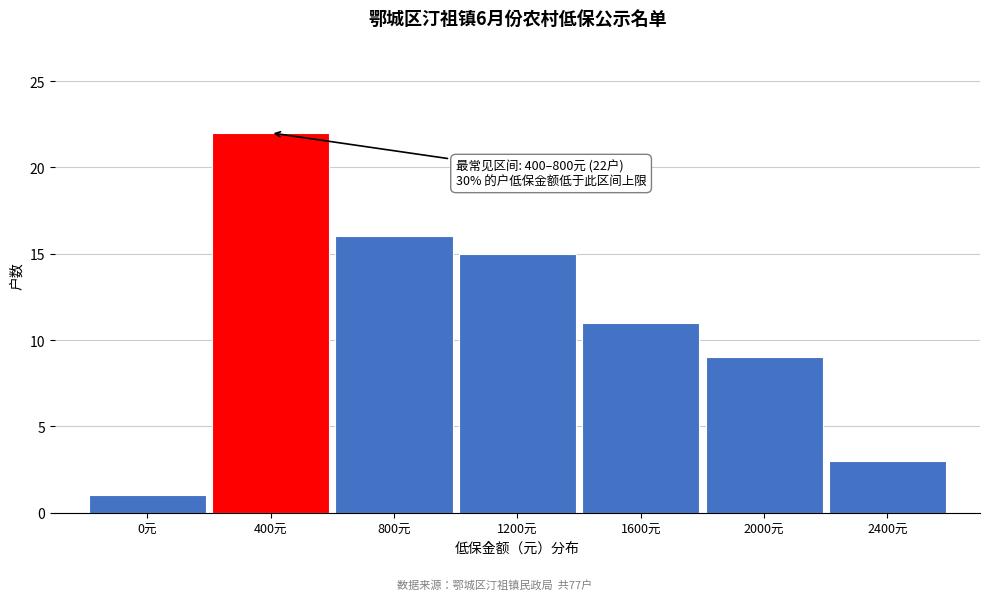

Reading left to right, extract all data points from this chart.

1	22	16	15	11	9	3